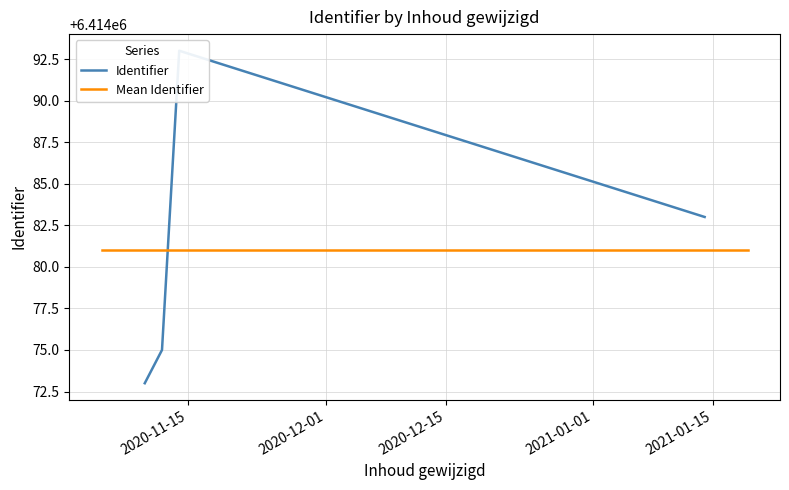

What is the minimum value shown in the chart?

6414073